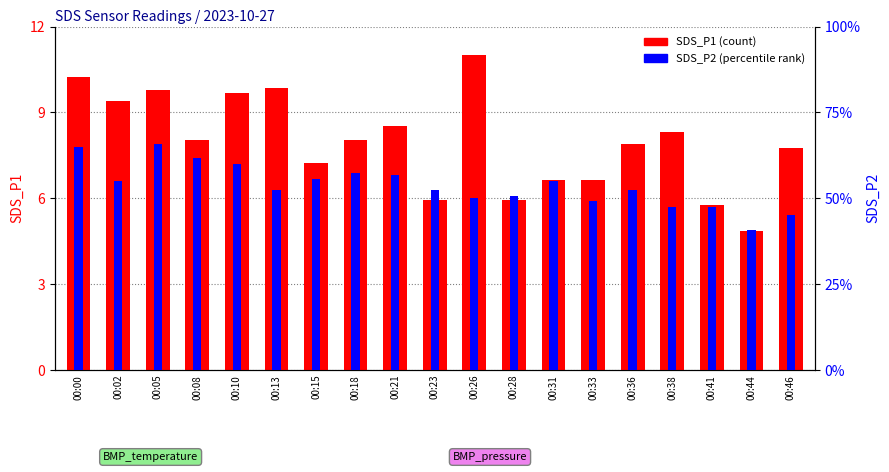

What is the value of the SDS_P1 bar at the 3rd from the left?

9.8